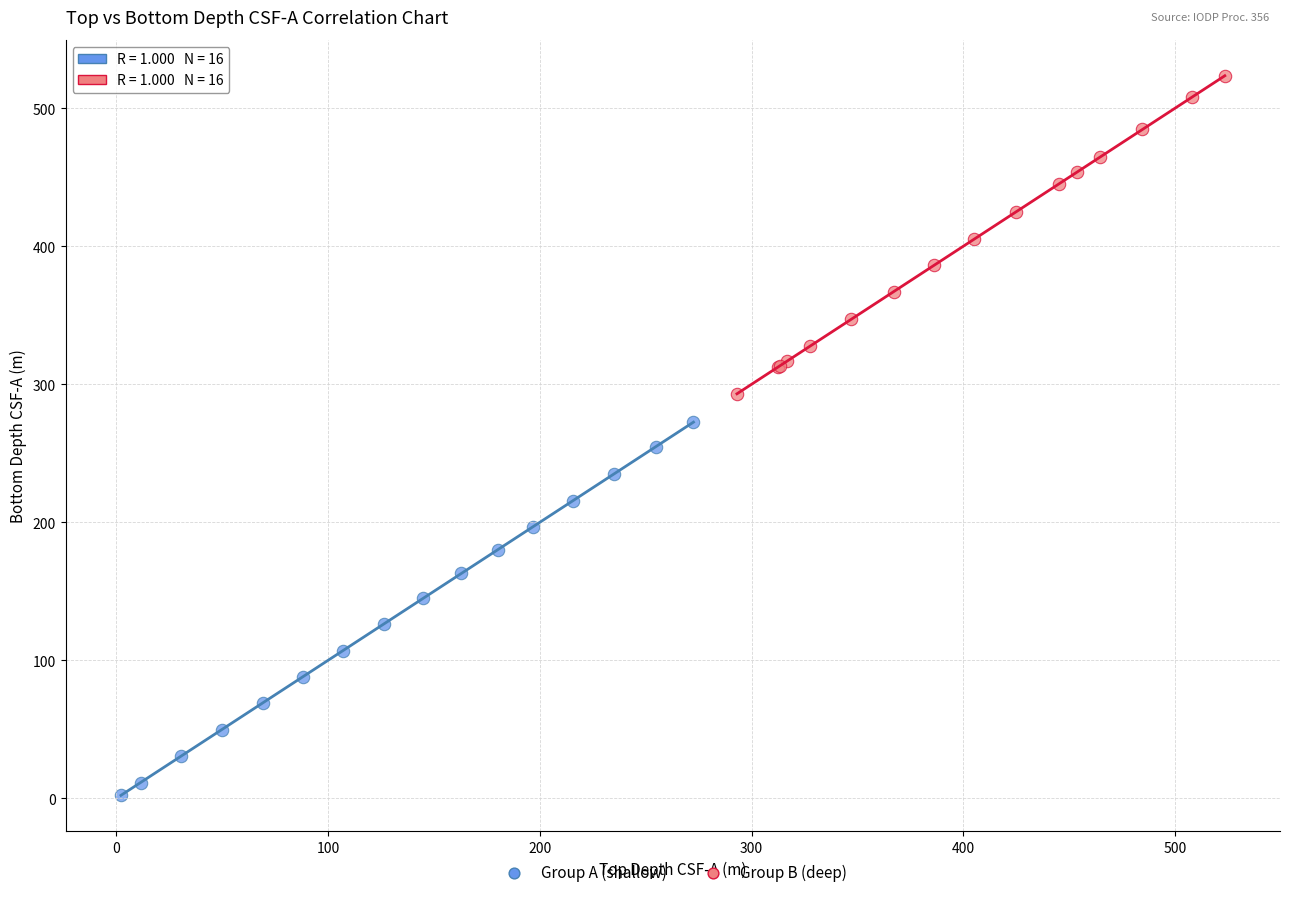

Which series contains the highest Y value?

Group B (deep)